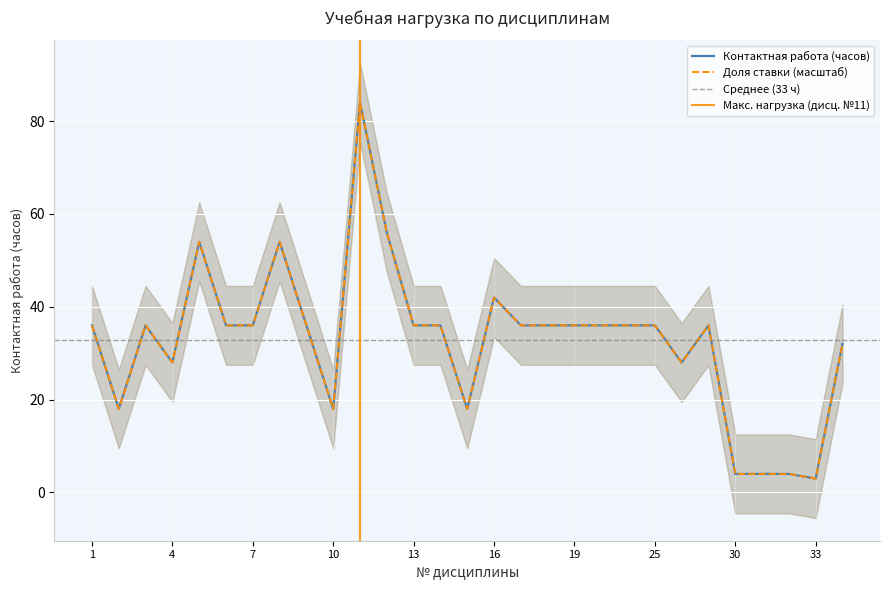

Which series has the largest total across all categories?

Контактная работа (часов)